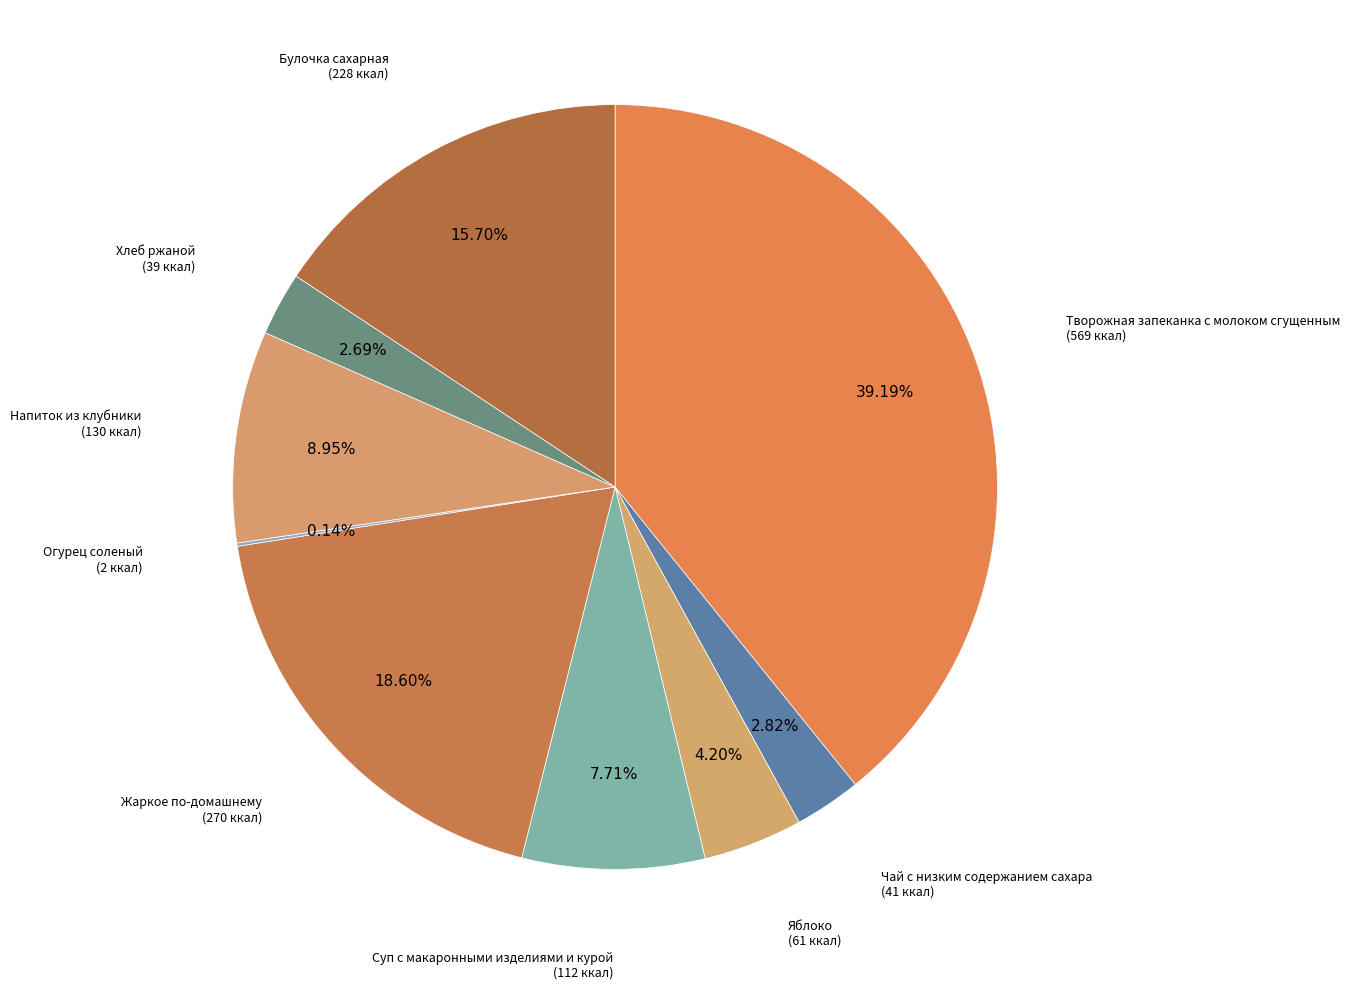

What is the largest slice in the pie chart?

Творожная запеканка с молоком сгущенным